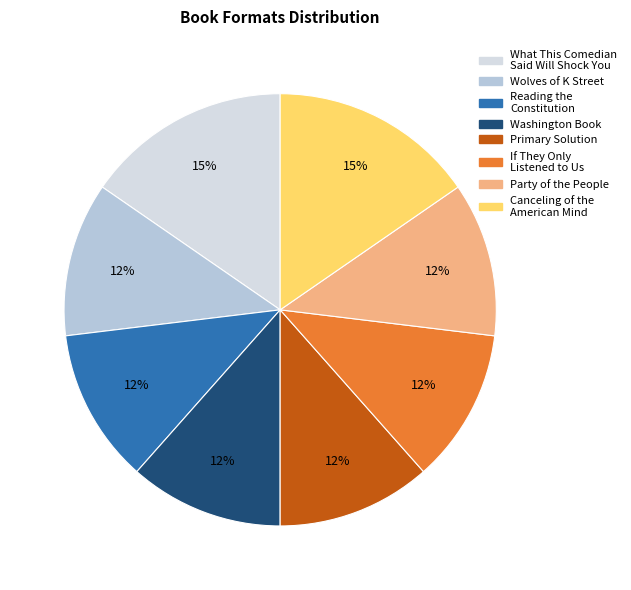

Is the sum of What This Comedian Said Will Shock You and Reading the Constitution greater than half?

No